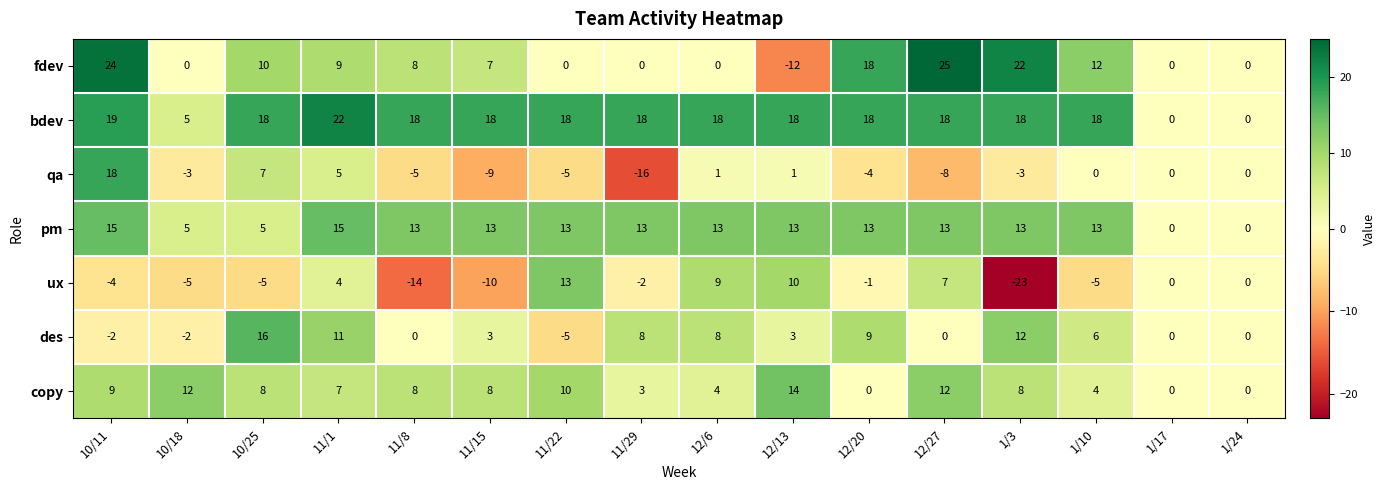

What is the difference between the maximum and minimum values in the qa series?

34